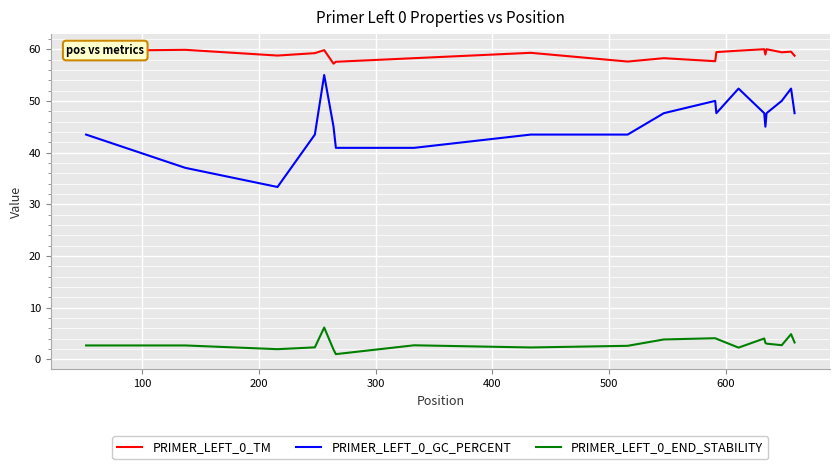

What is the lowest value of the PRIMER_LEFT_0_TM series?

57.2